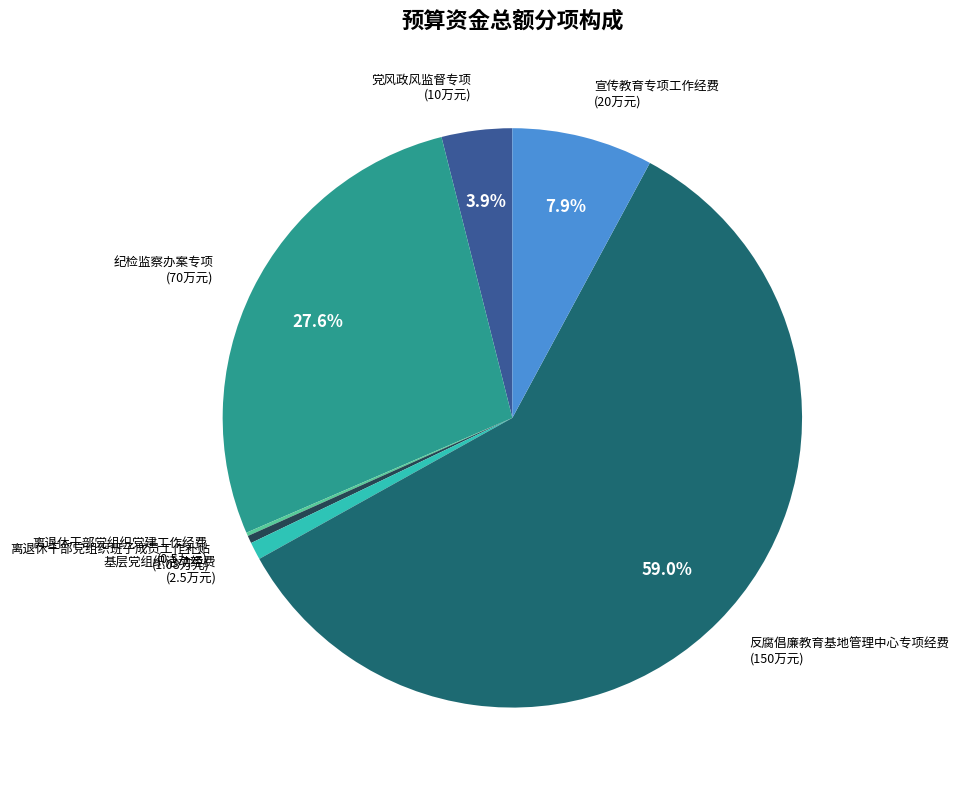

Which has a higher value, 宣传教育专项工作经费 or 党风政风监督专项?

宣传教育专项工作经费